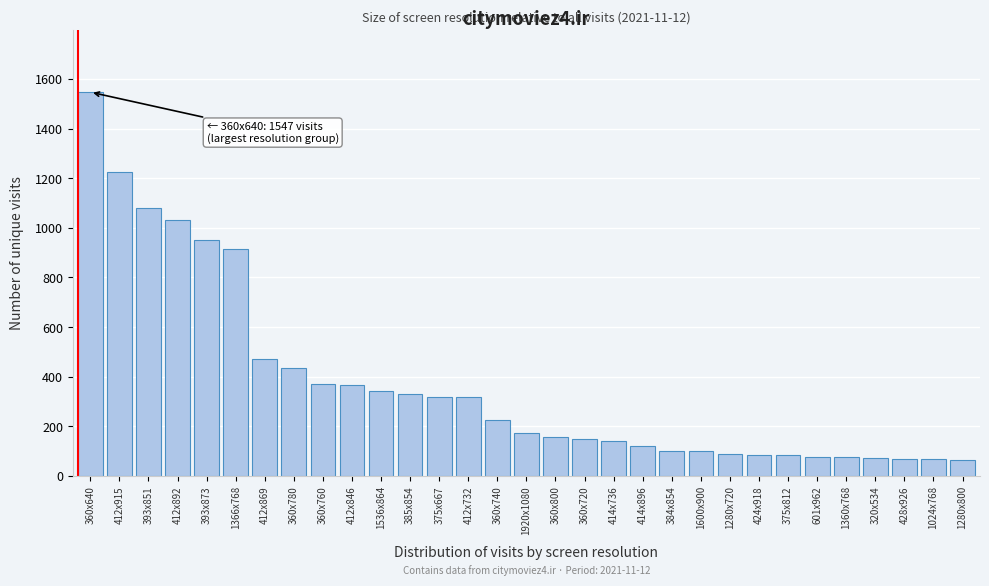

What is the smallest value displayed?

64